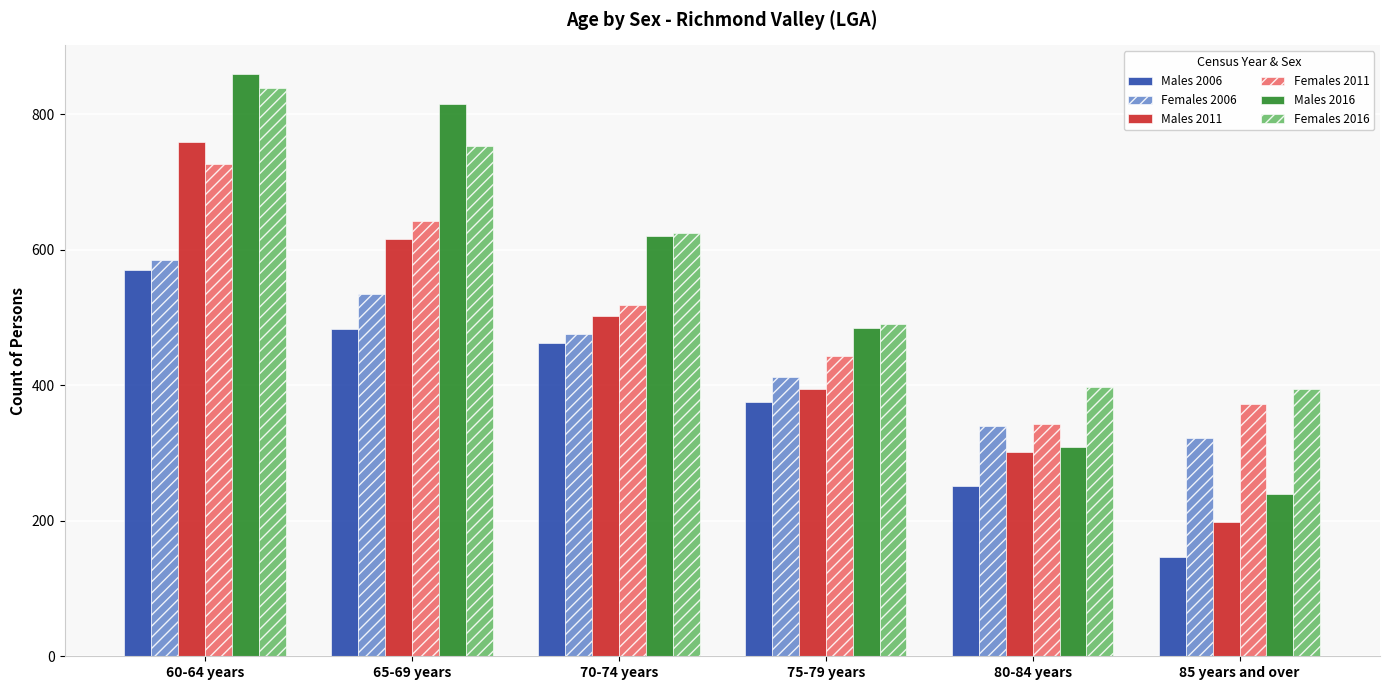

The Females 2016 series shows 839 at 60-64 years. True or false?

True